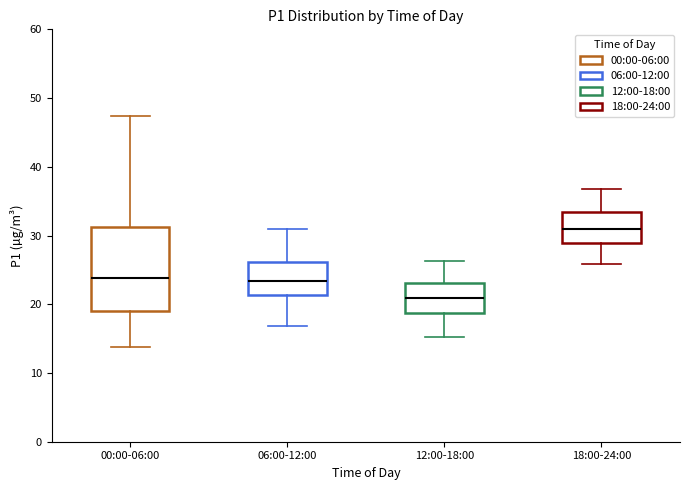

Reading left to right, read every box against the y-axis: the position of its median line, the range the box covers, and the ends of its whiskers. The values are not printed on the chart, so give them approximately, as read against the axis.

00:00-06:00: median 24, box 19 to 31, whiskers 14 to 47
06:00-12:00: median 23, box 21 to 26, whiskers 17 to 31
12:00-18:00: median 21, box 19 to 23, whiskers 15 to 26
18:00-24:00: median 31, box 29 to 33, whiskers 26 to 37